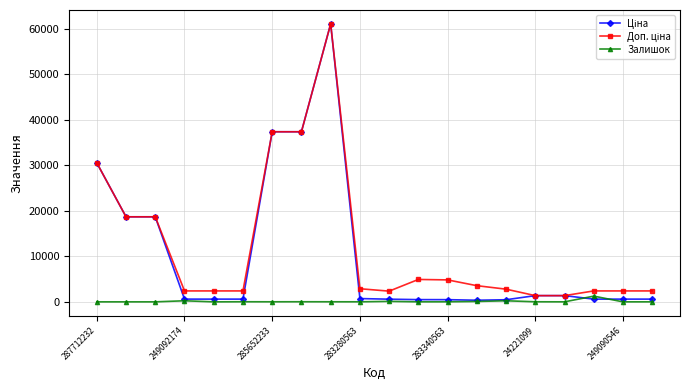

What is the greatest value displayed?

61024.7